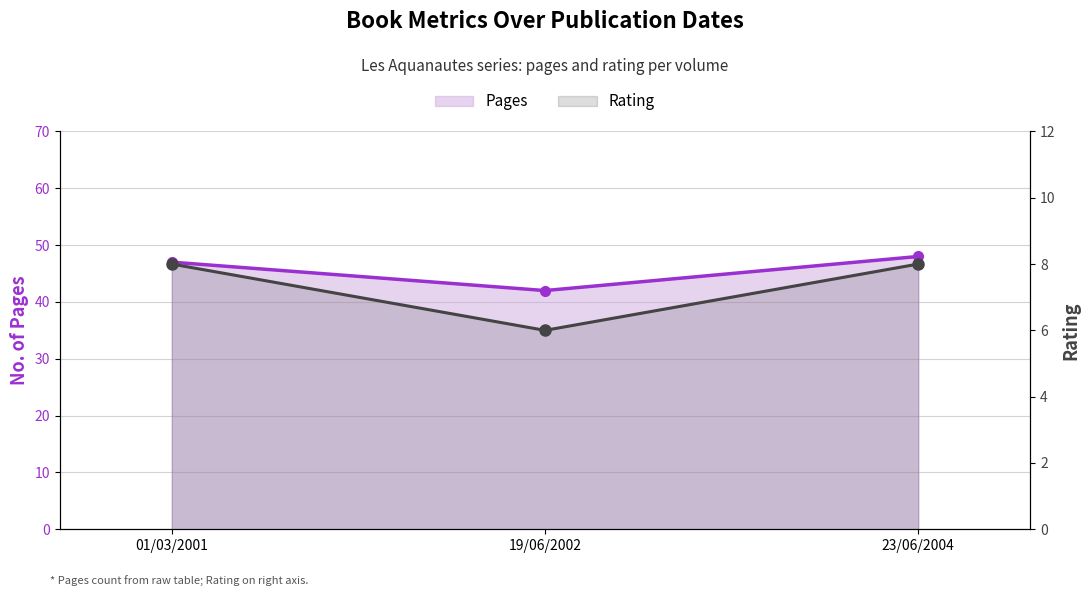

What are all the series names shown in the legend?

Pages, Rating